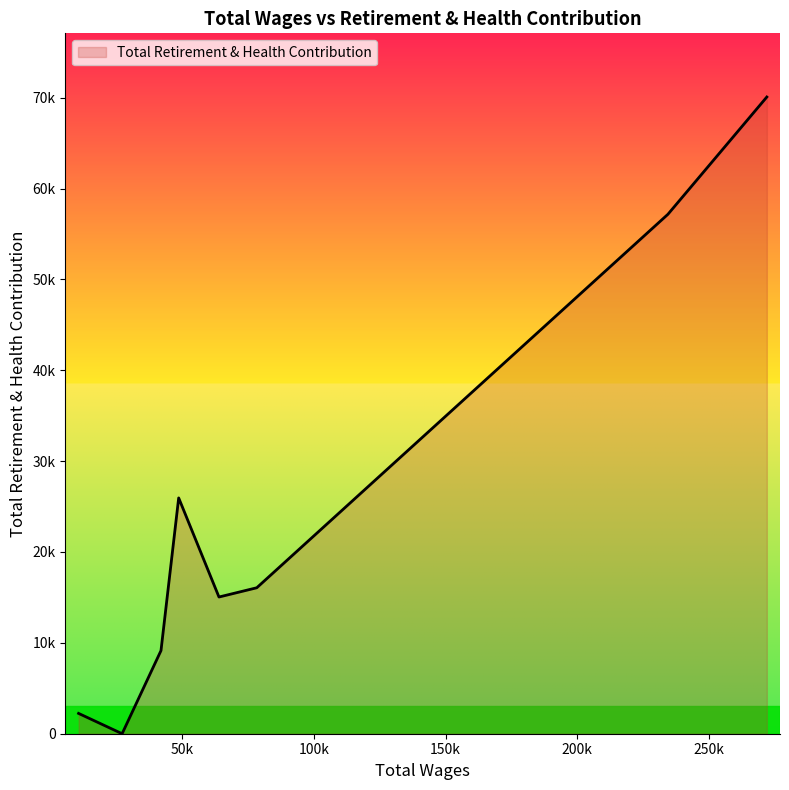

Does the chart have visible grid lines?

No